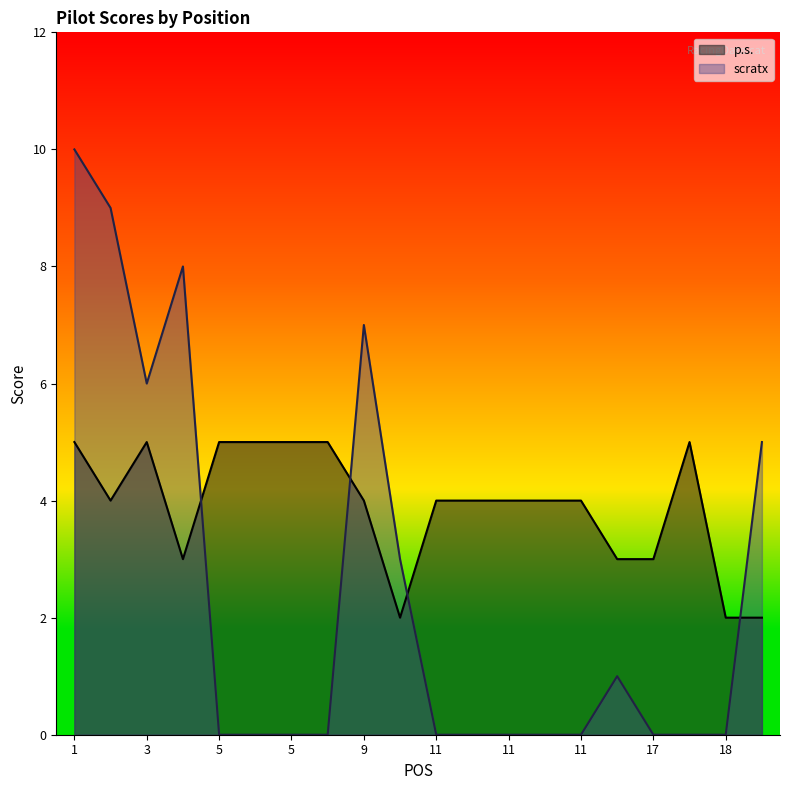

Which label corresponds to the largest value in the chart?

1